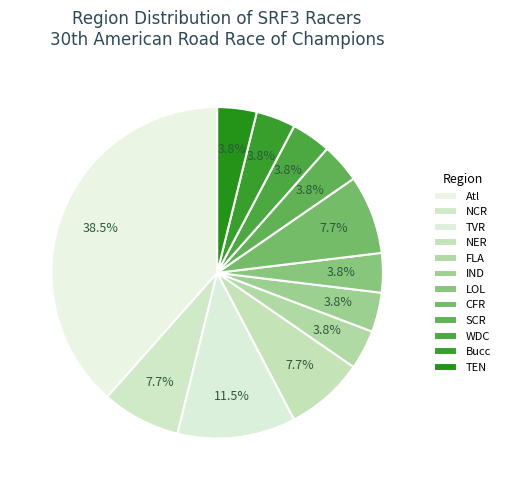

How many slices are in this pie chart?

12